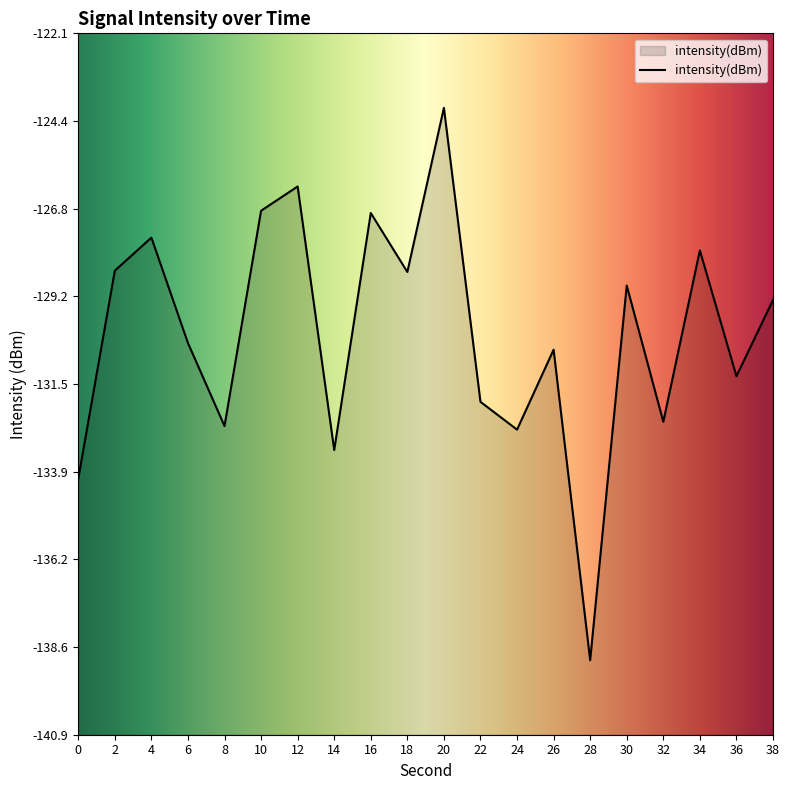

What is the smallest value displayed?

-138.9